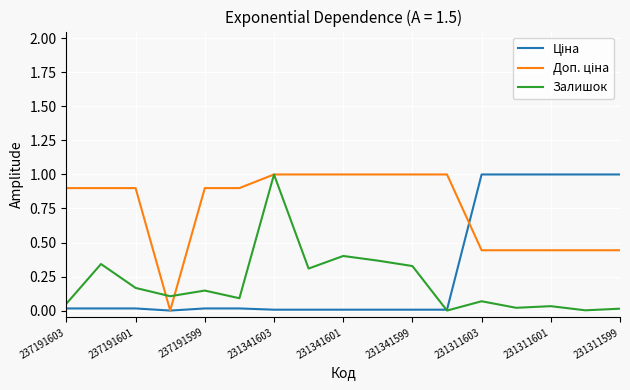

Does the chart display data point markers on the line(s)?

No